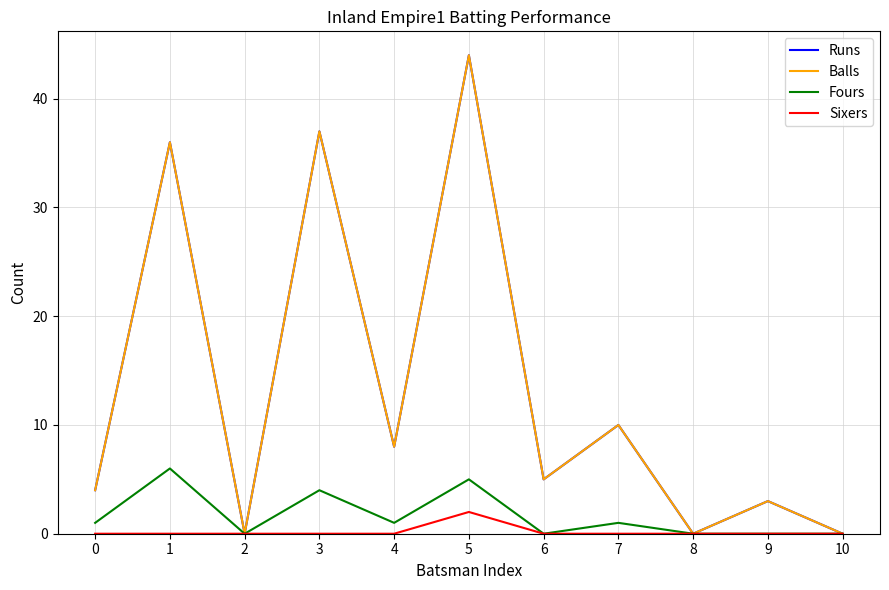

What is the value of the Balls point at the 6th from the left?

44